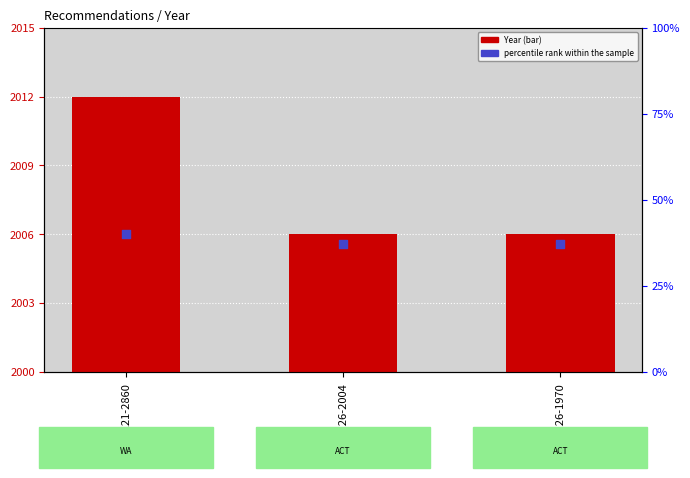

What is the total value across all series at REC126-1970?

67